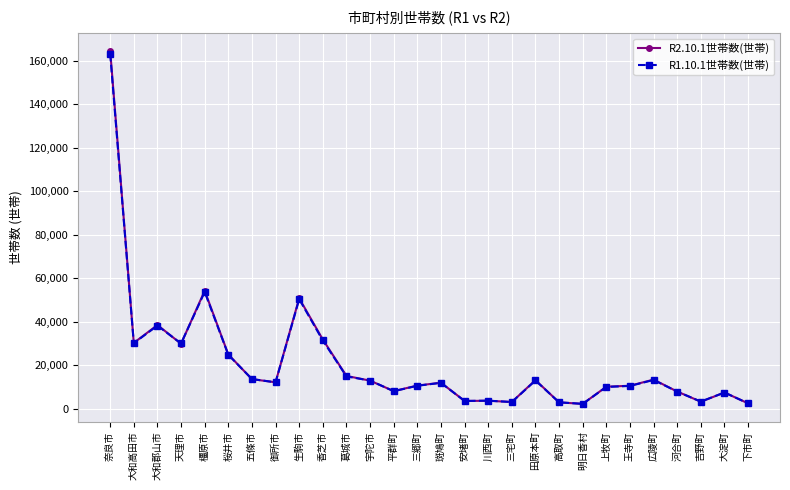

Where is the first local maximum for R1.10.1世帯数(世帯)?

大和郡山市